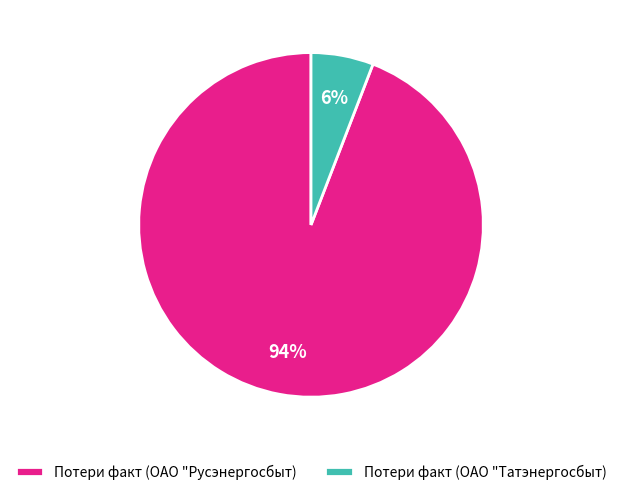

How many segments does this pie chart have?

2